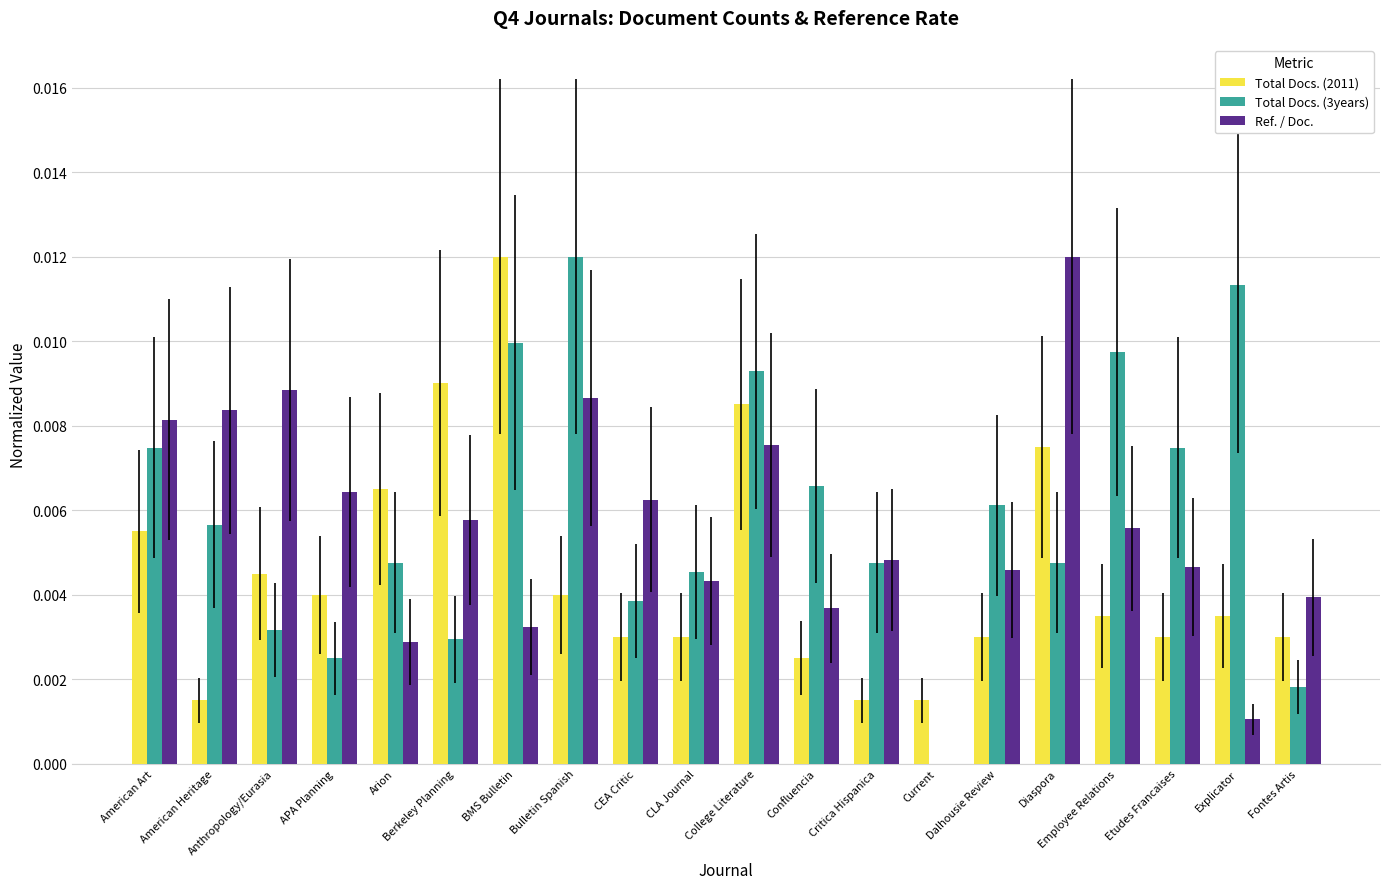

Reading left to right, what are all the values shown in this chart?

Total Docs. (2011): 0.0	0.0	0.0	0.0	0.0	0.0	0.0	0.0	0.0	0.0	0.0	0.0	0.0	0.0	0.0	0.0	0.0	0.0	0.0	0.0
Total Docs. (3years): 0.0	0.0	0.0	0.0	0.0	0.0	0.0	0.0	0.0	0.0	0.0	0.0	0.0	0.0	0.0	0.0	0.0	0.0	0.0	0.0
Ref. / Doc.: 0.0	0.0	0.0	0.0	0.0	0.0	0.0	0.0	0.0	0.0	0.0	0.0	0.0	0.0	0.0	0.0	0.0	0.0	0.0	0.0